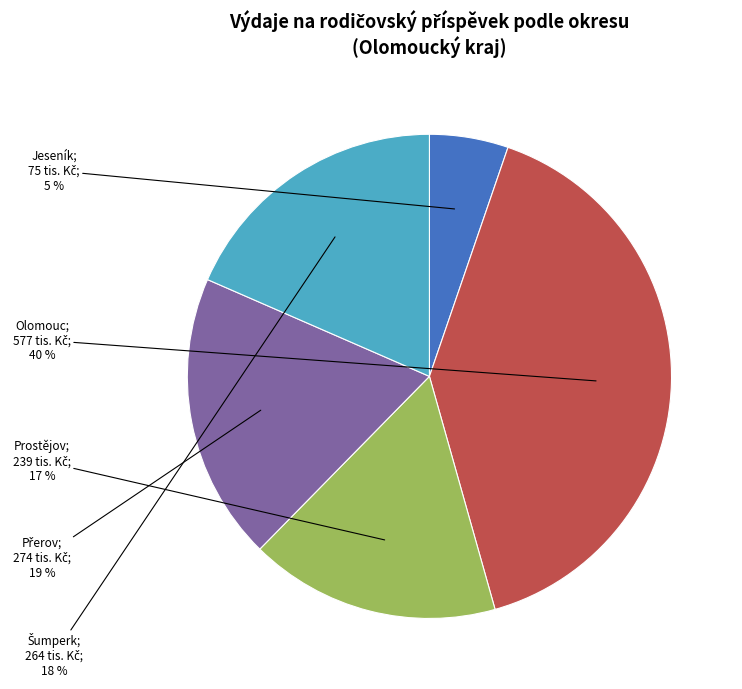

To the nearest percent, what is the difference between the largest and smallest slice percentages?

35%